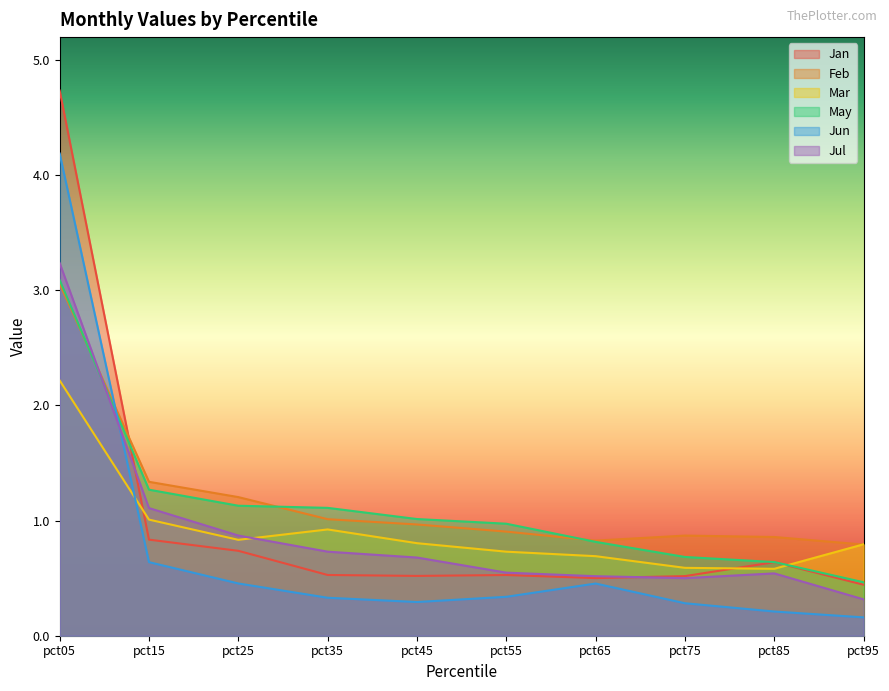

Which series changed the most between pct55 and pct65?

May